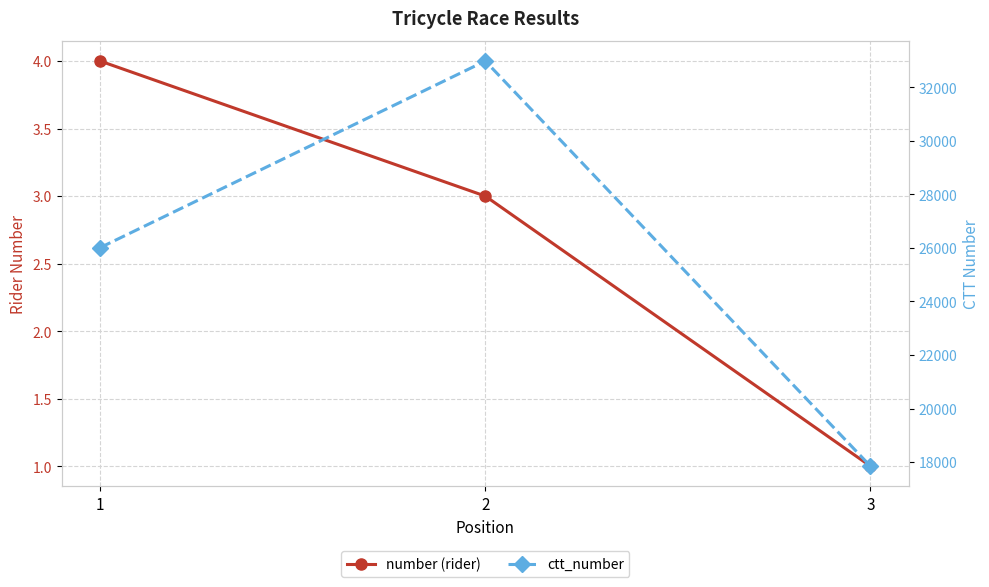

Between 3 and 1, which is larger?

1